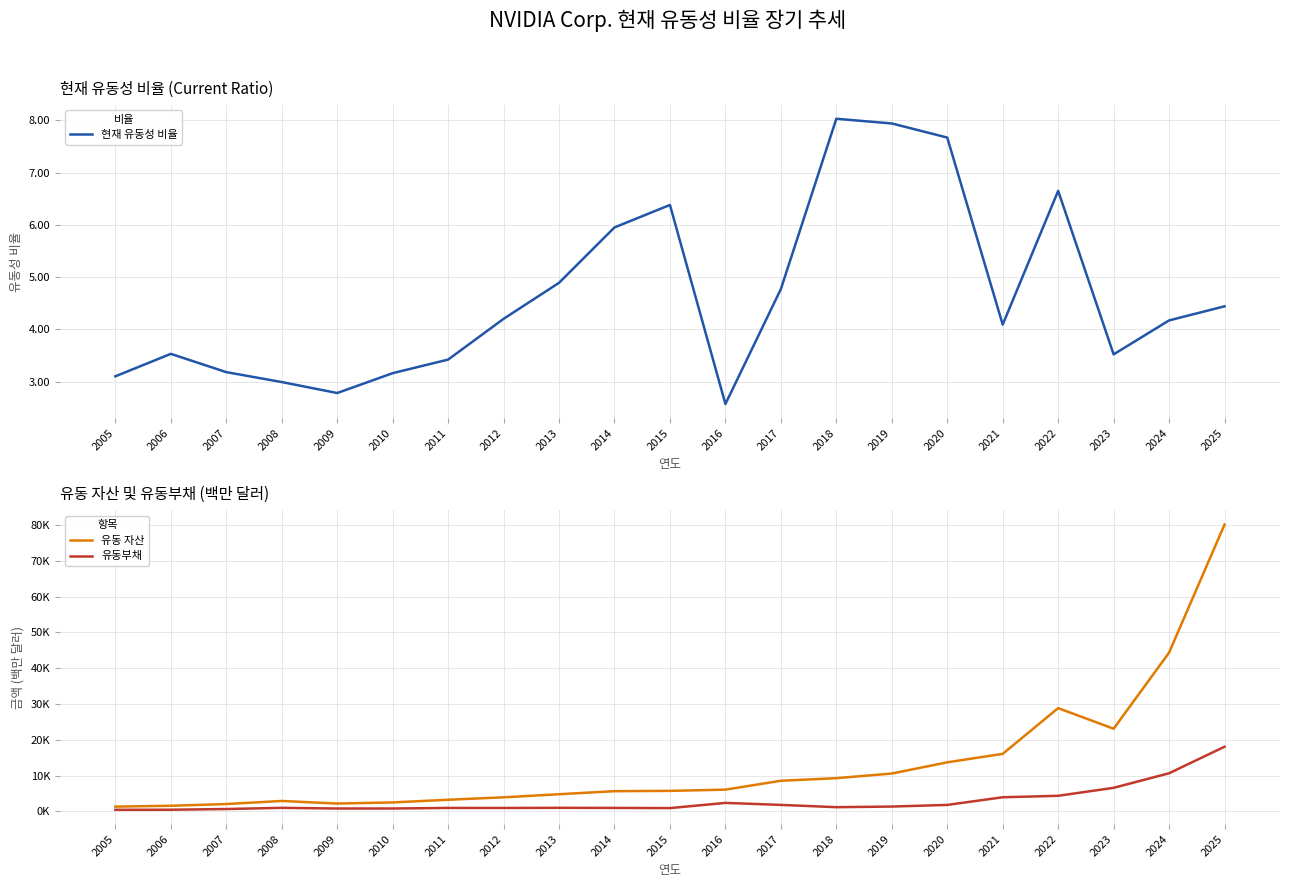

At which label is 유동부채 closest to 9234?

2024